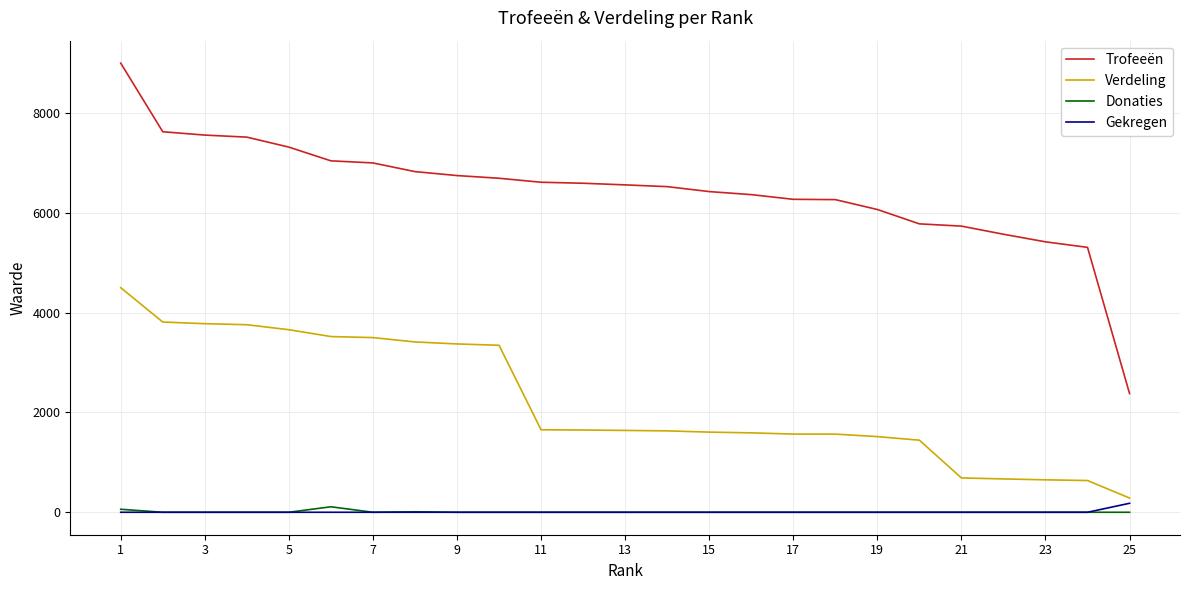

What are all the series names shown in the legend?

Trofeeën, Verdeling, Donaties, Gekregen